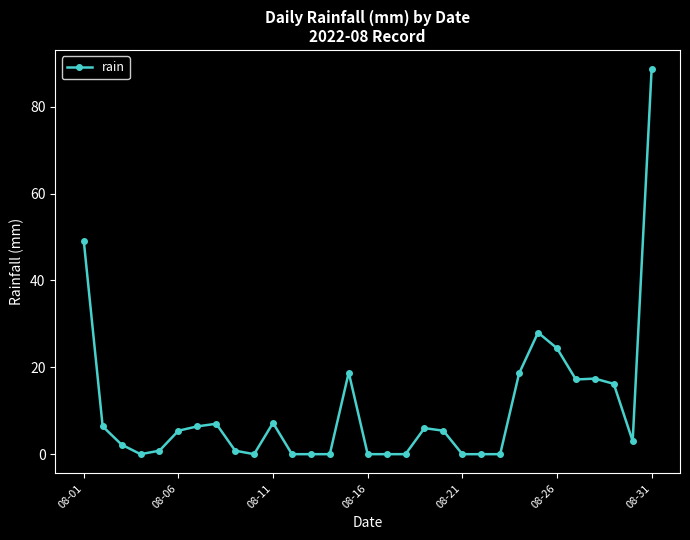

What is the difference between the maximum and second lowest values?

88.6